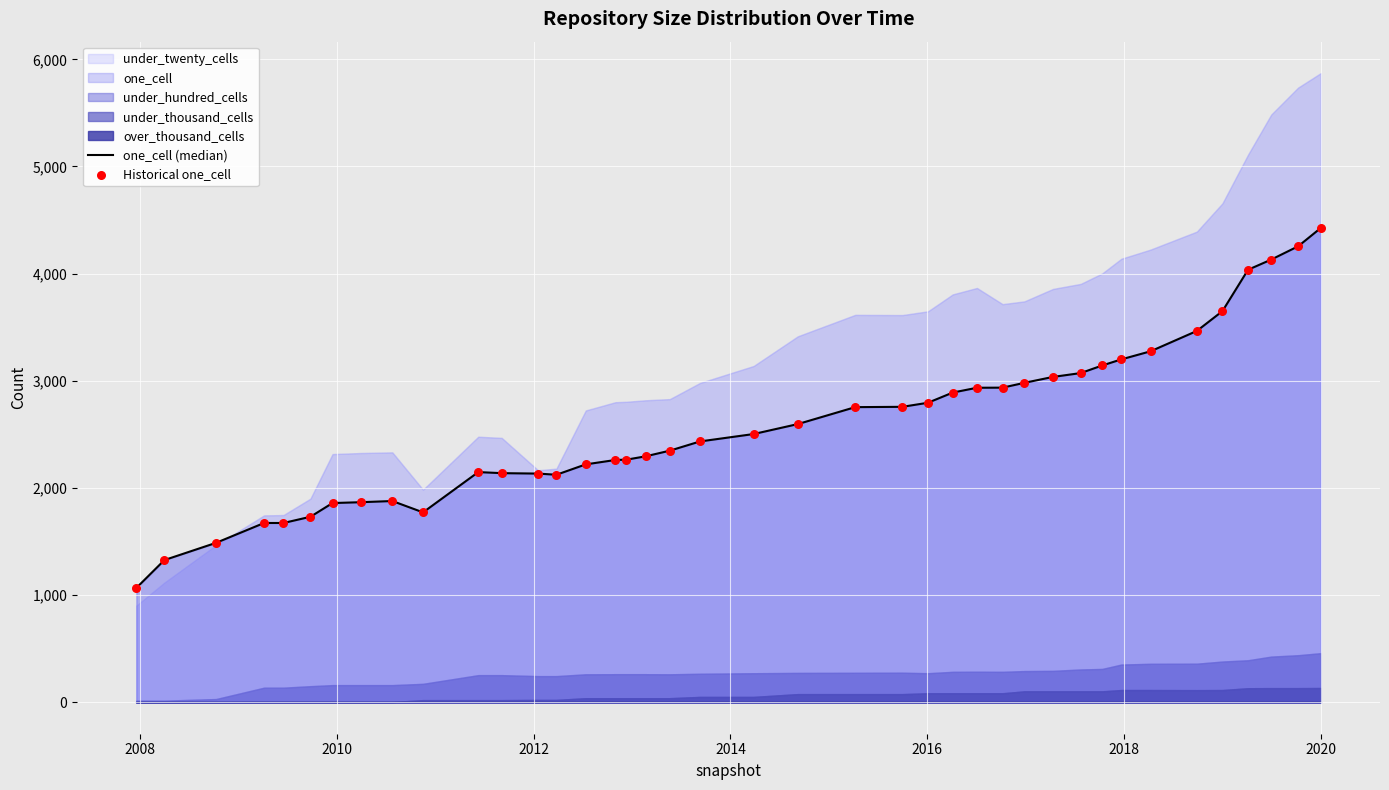

Which series has the largest total across all categories?

one_cell (median)